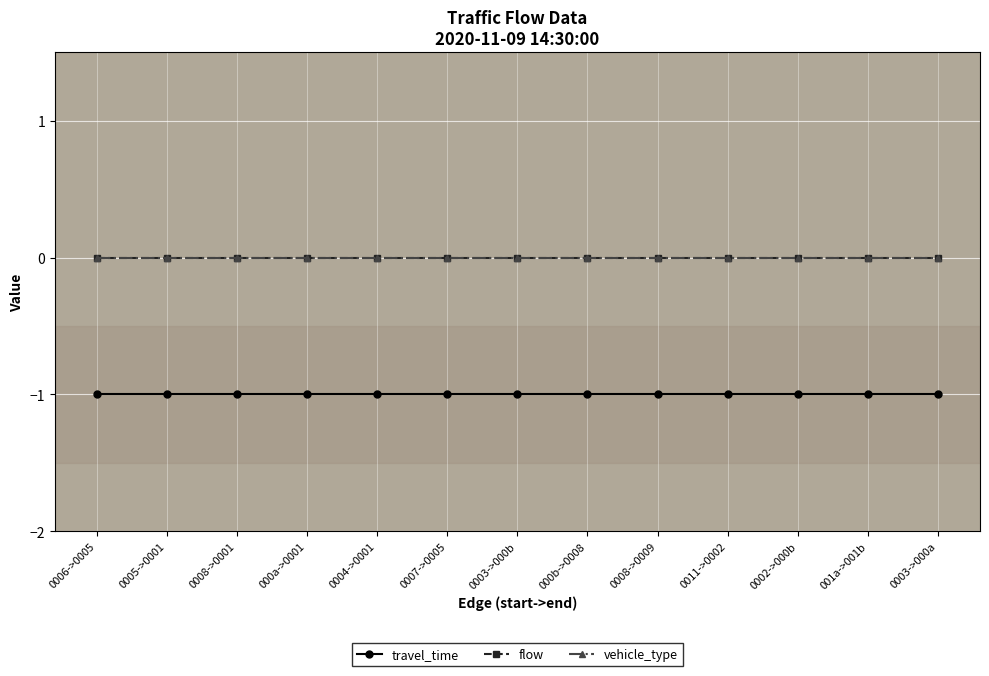

Rank the categories by vehicle_type value from highest to lowest.

0006->0005, 0005->0001, 0008->0001, 000a->0001, 0004->0001, 0007->0005, 0003->000b, 000b->0008, 0008->0009, 0011->0002, 0002->000b, 001a->001b, 0003->000a